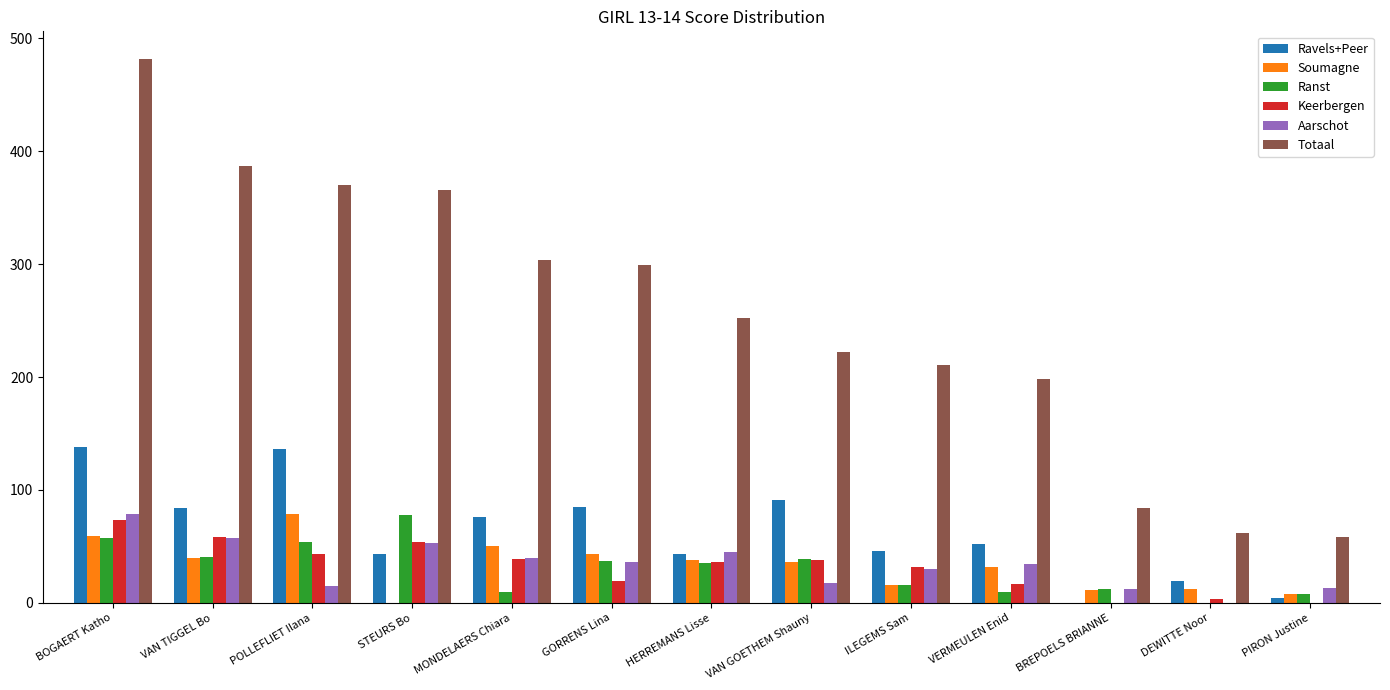

The Totaal series shows 84 at BREPOELS BRIANNE. True or false?

True